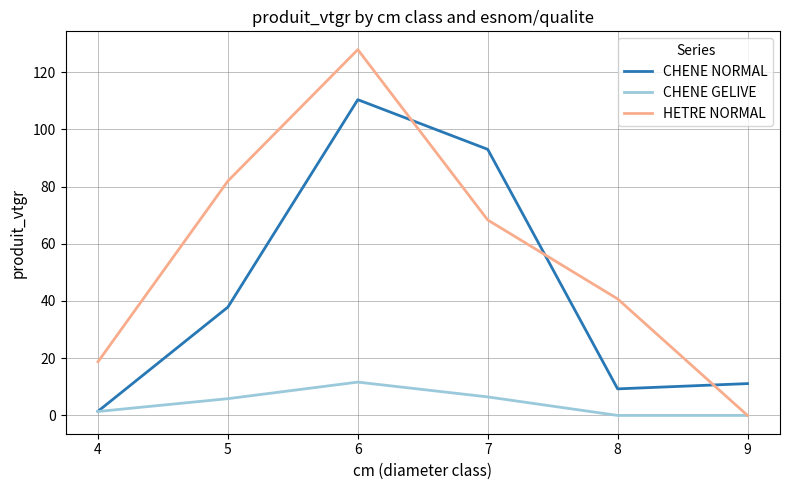

Where does the CHENE NORMAL series first go above 37?

5